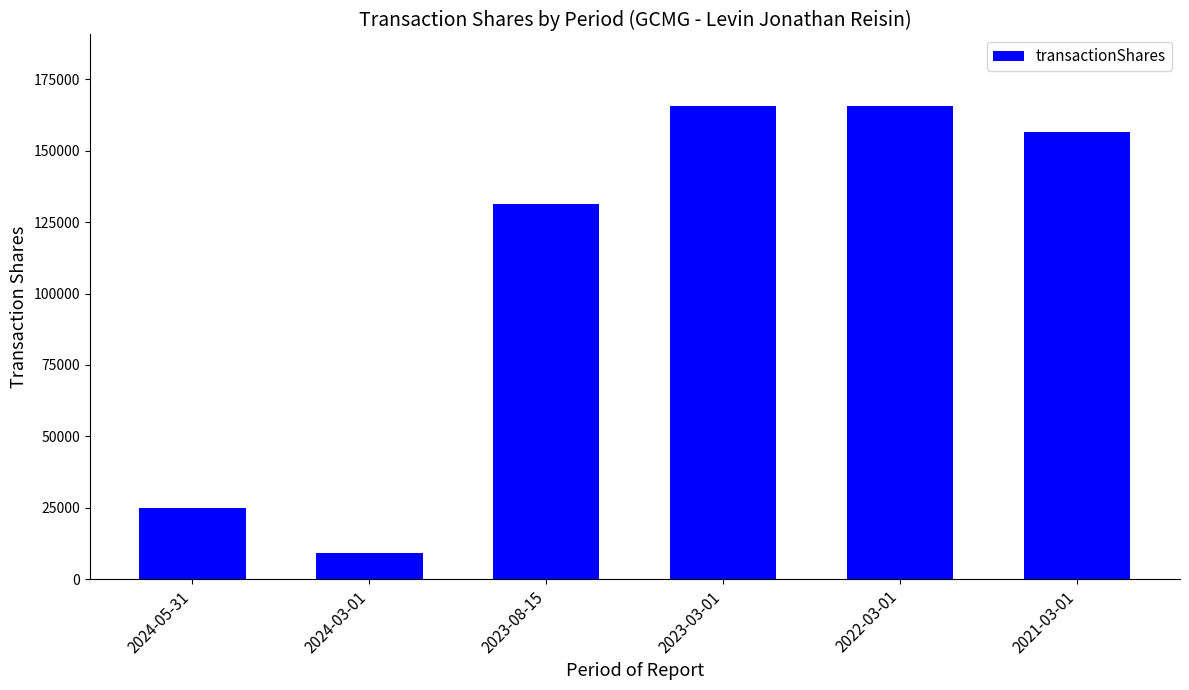

How many series are shown in this chart?

1